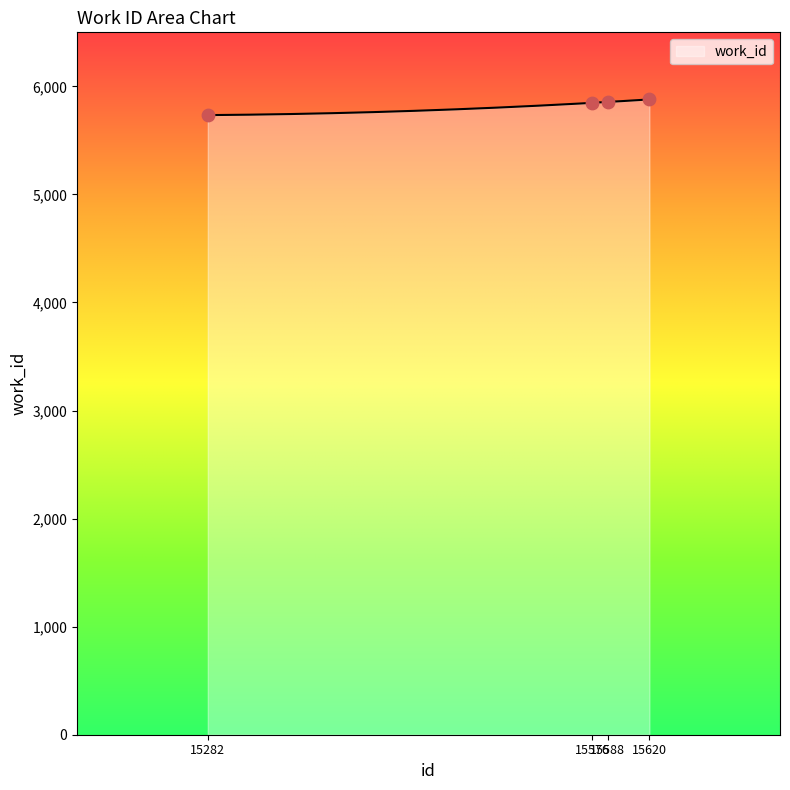

What is the change in value from 15576 to 15620?

+32